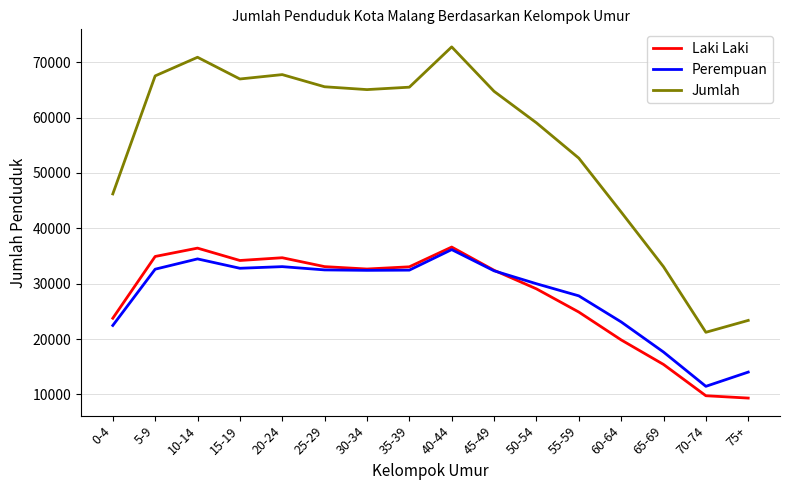

Which series has the largest range (max minus min)?

Jumlah